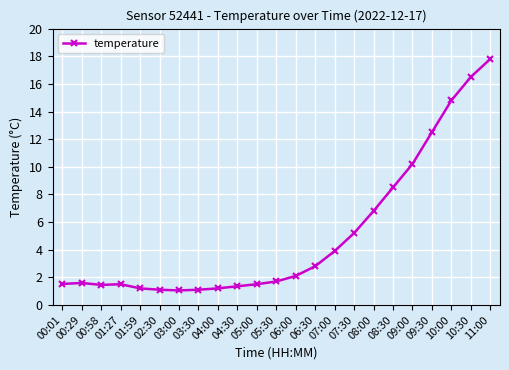

Which label corresponds to the largest value in the chart?

11:00